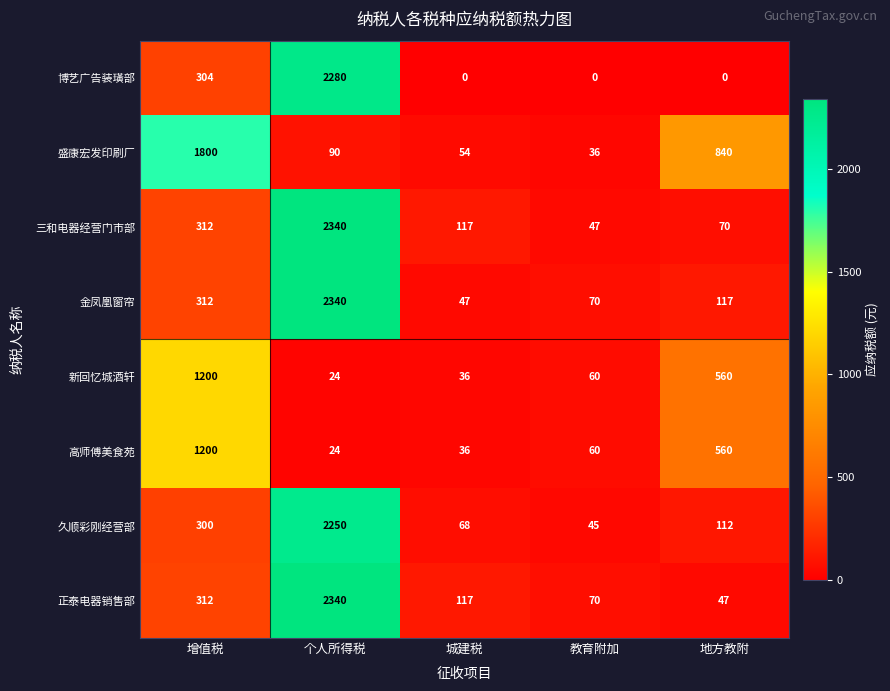

How many distinct data groups are displayed?

8